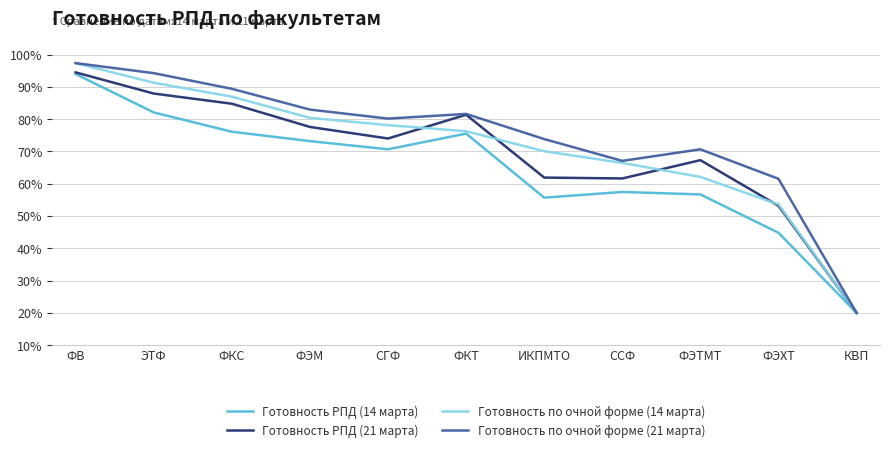

What is the difference between the Готовность по очной форме (21 марта) values at ССФ and КВП?

0.5